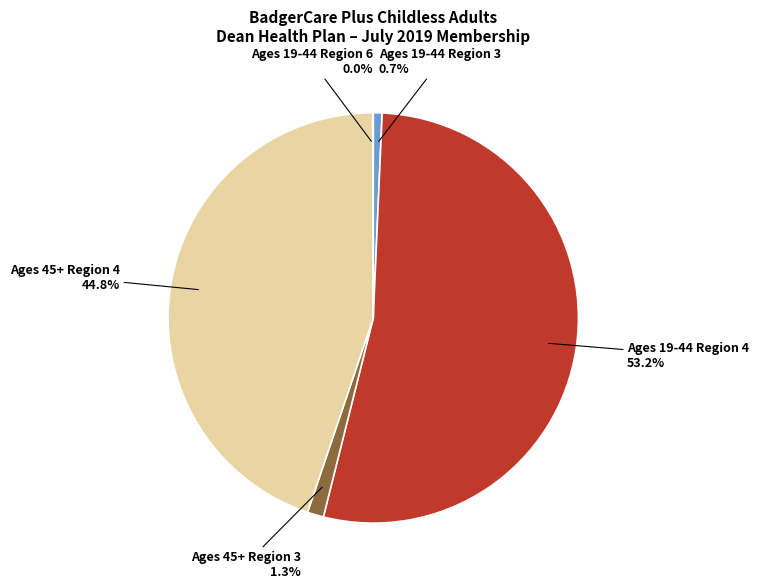

How much of the chart is everything except Ages 19-44 Region 4?

46.8%